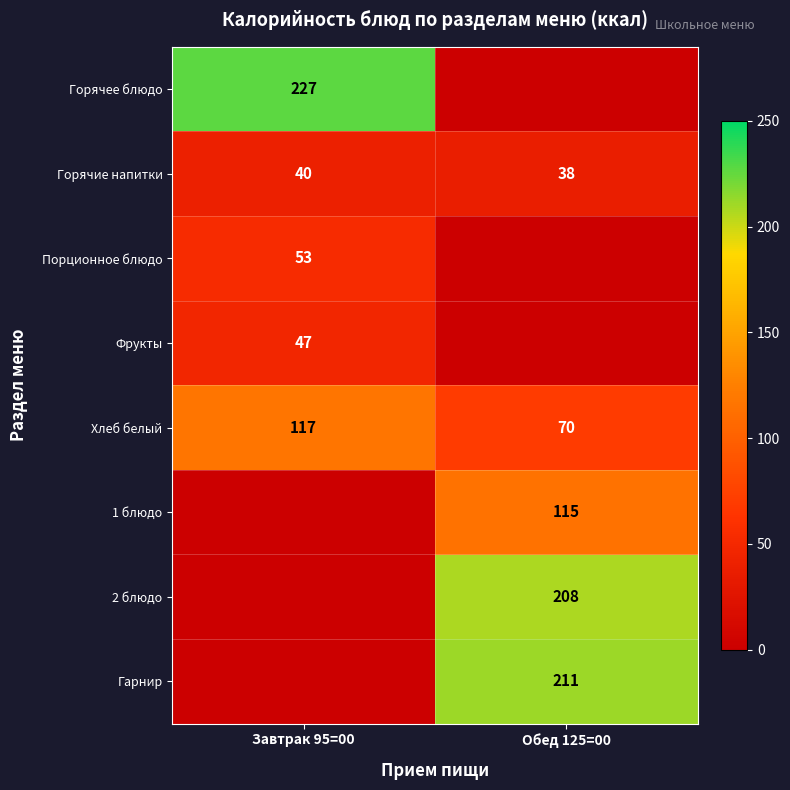

What is the minimum value for Хлеб белый?

70